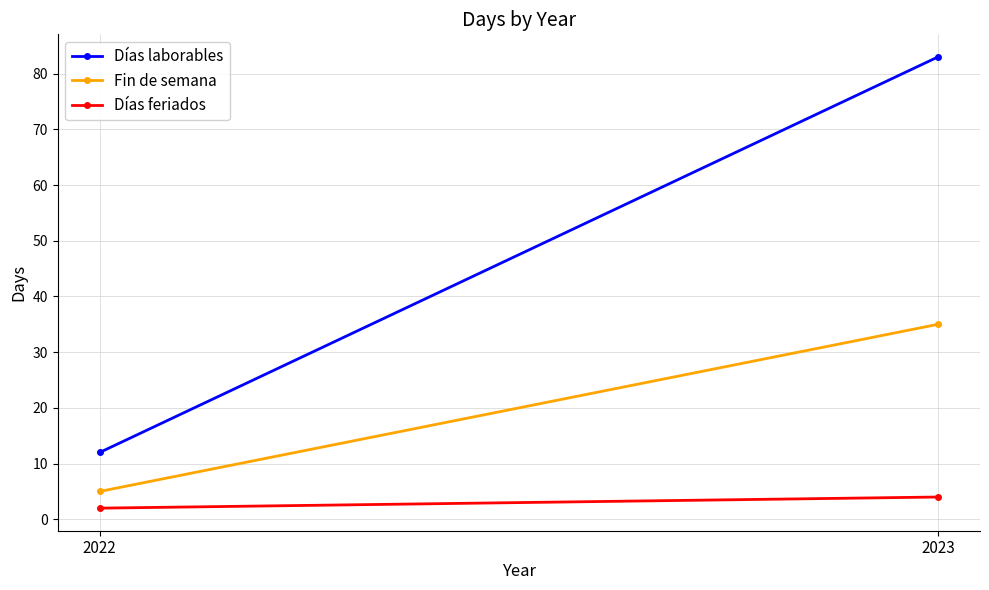

The Fin de semana series shows 19 at 2023. True or false?

False